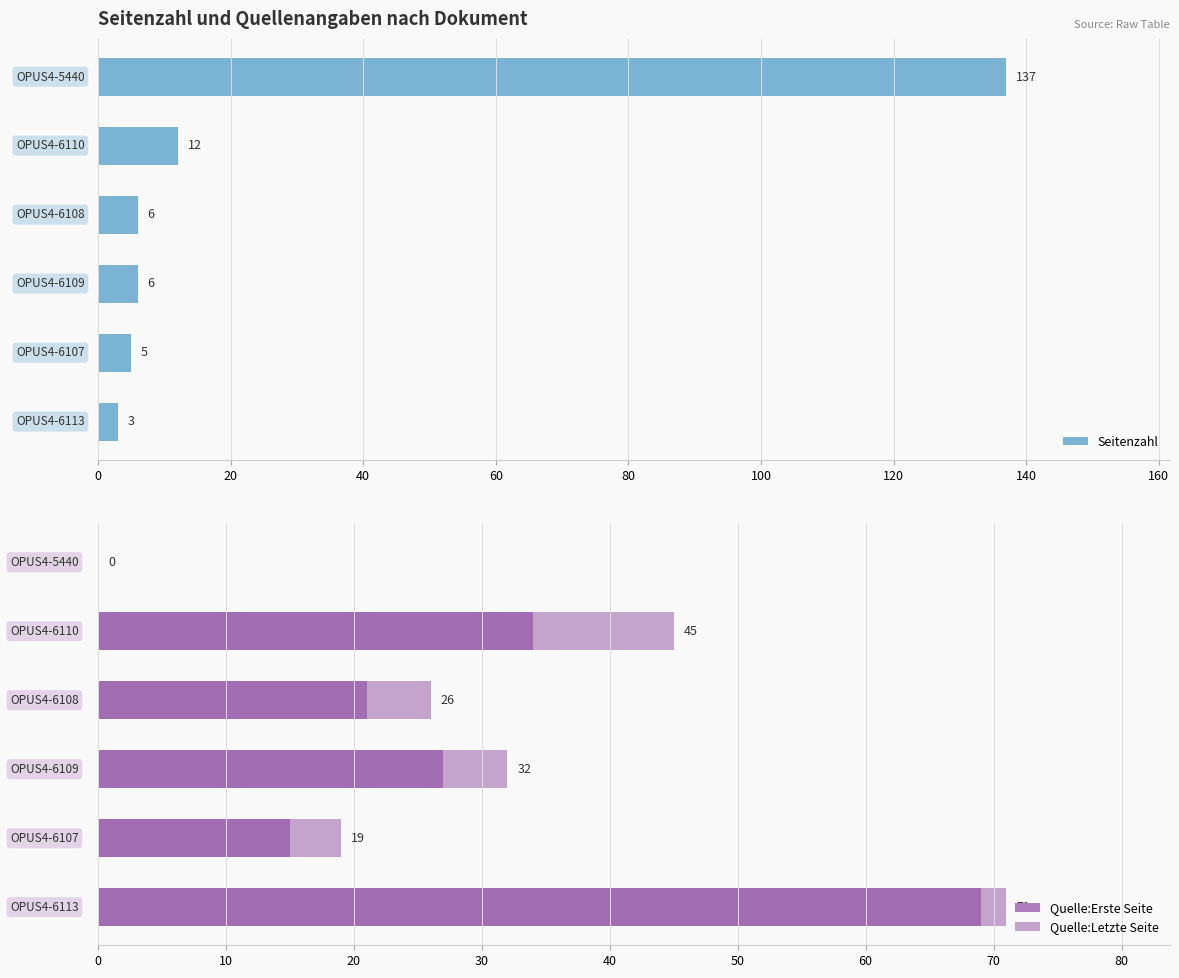

How many groups of bars are there?

6